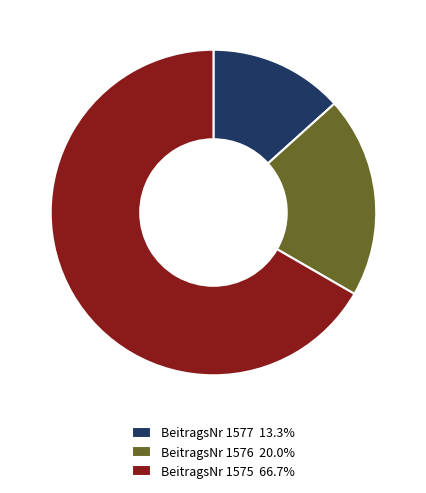

Is there any slice that represents more than half of the pie?

Yes